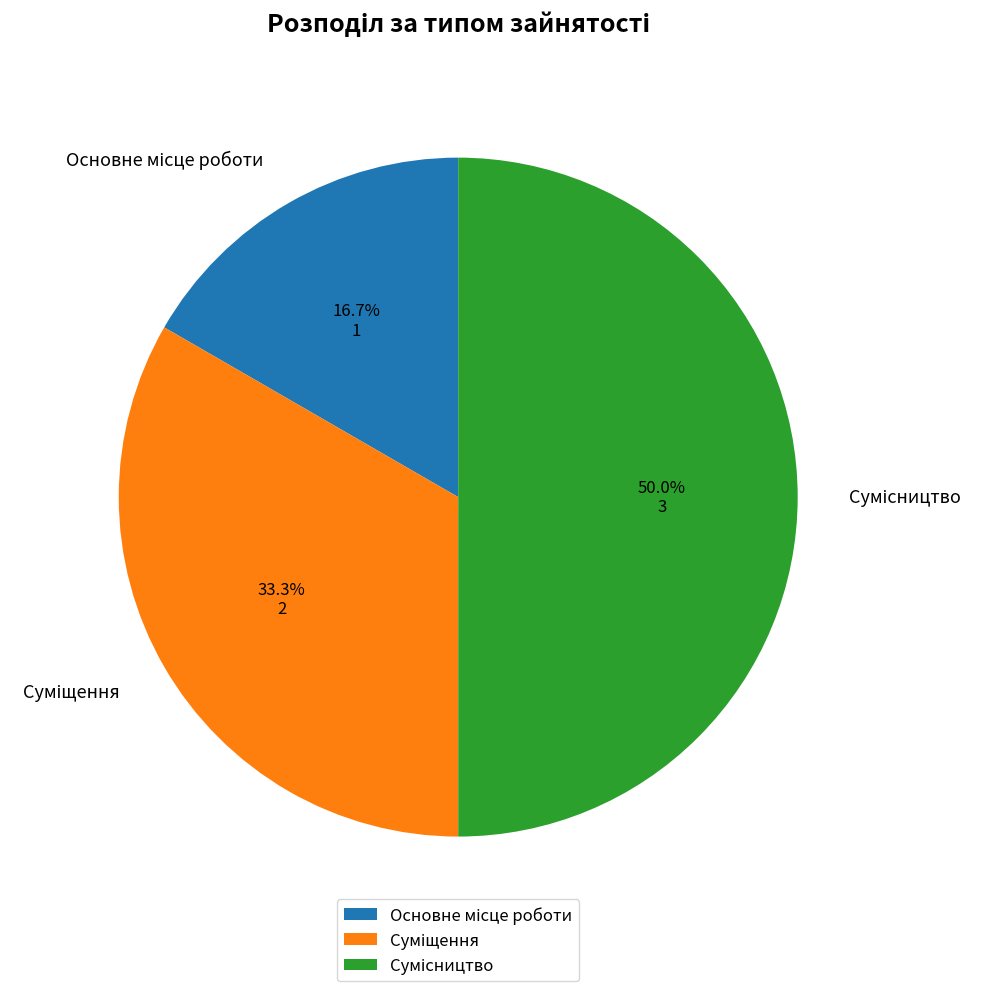

How many slices are in this pie chart?

3